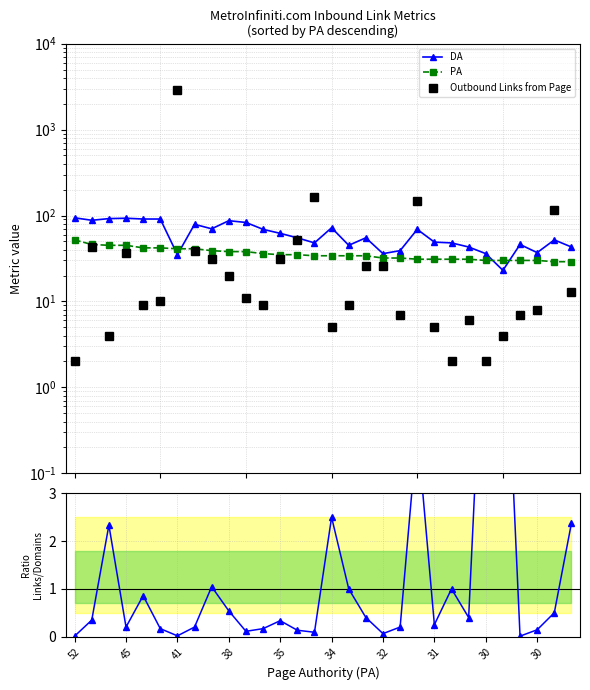

At how many categories does at least one series exceed 1548?

1